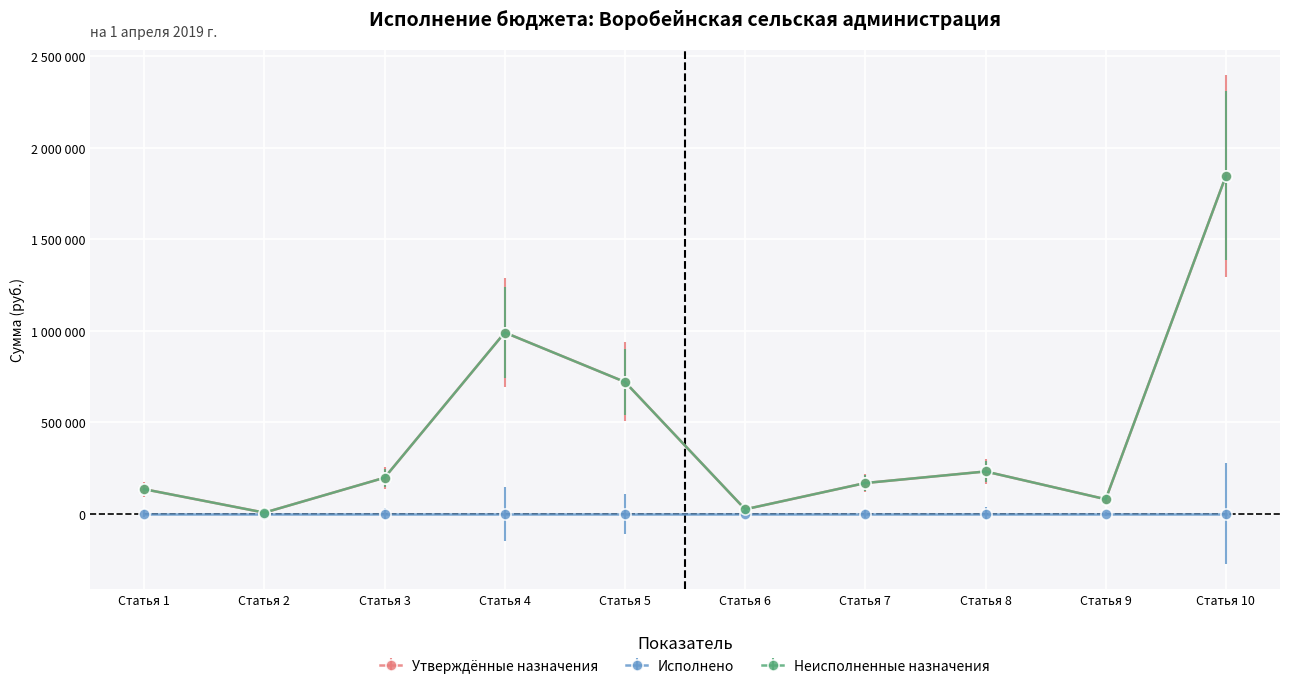

In Утверждённые назначения, how many points are lower than both neighbors (excluding endpoints)?

3